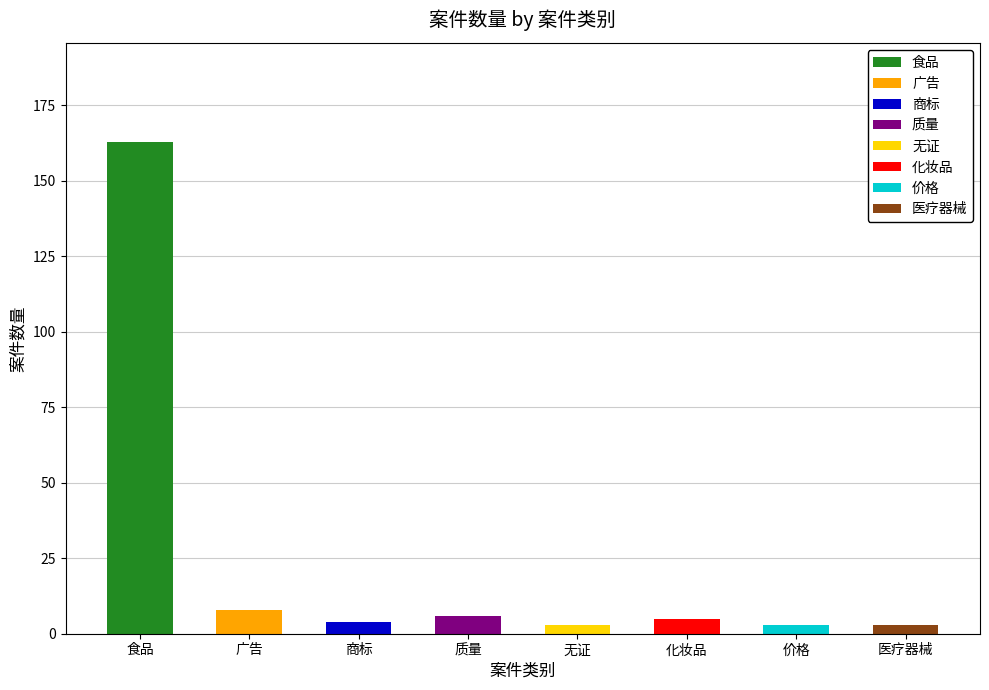

How many data points does each series have?

8